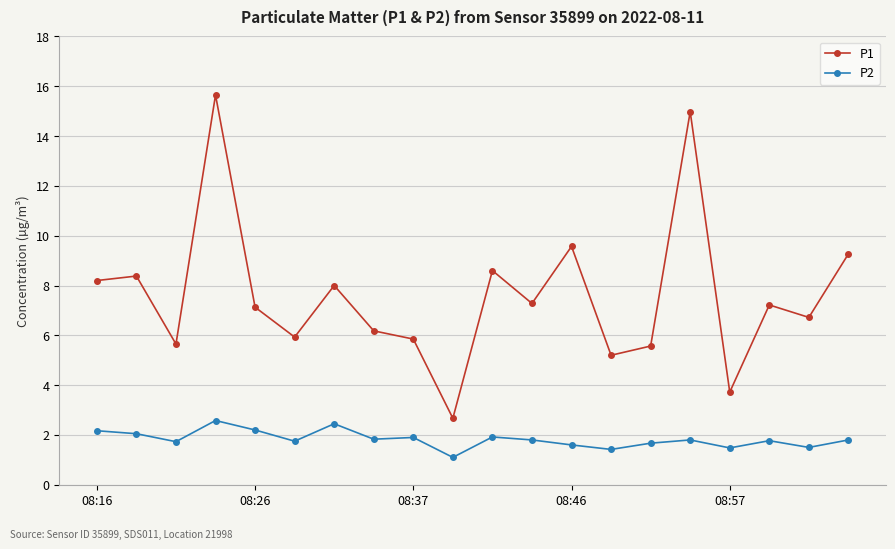

What are all the series names shown in the legend?

P1, P2